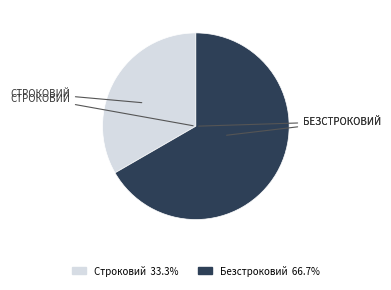

Count the number of slices in the pie.

2